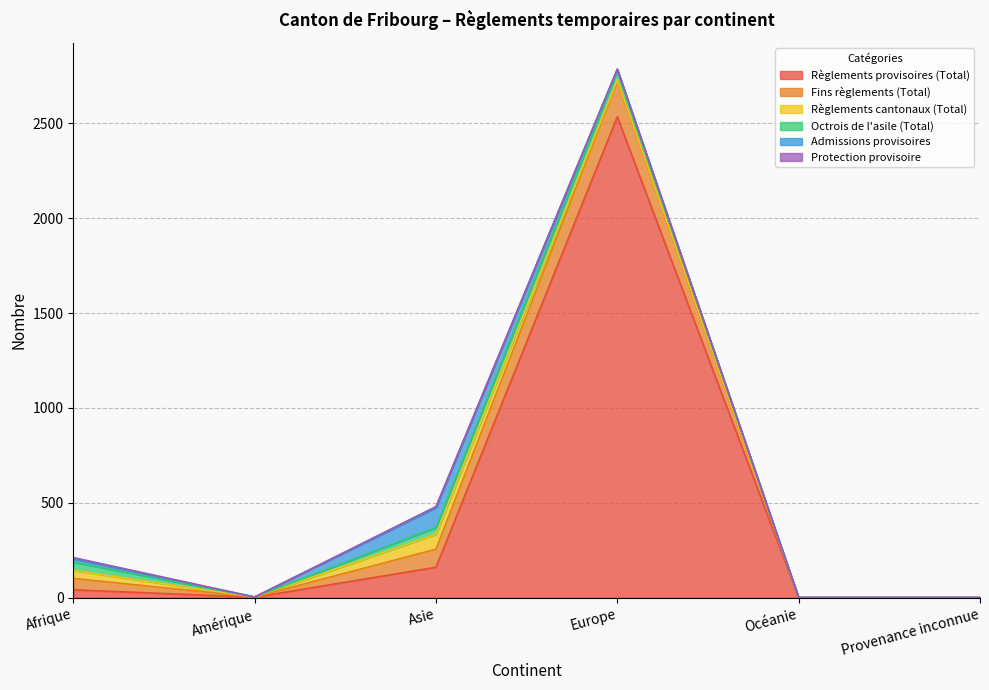

What is the difference between the maximum and minimum values in the Protection provisoire series?

7